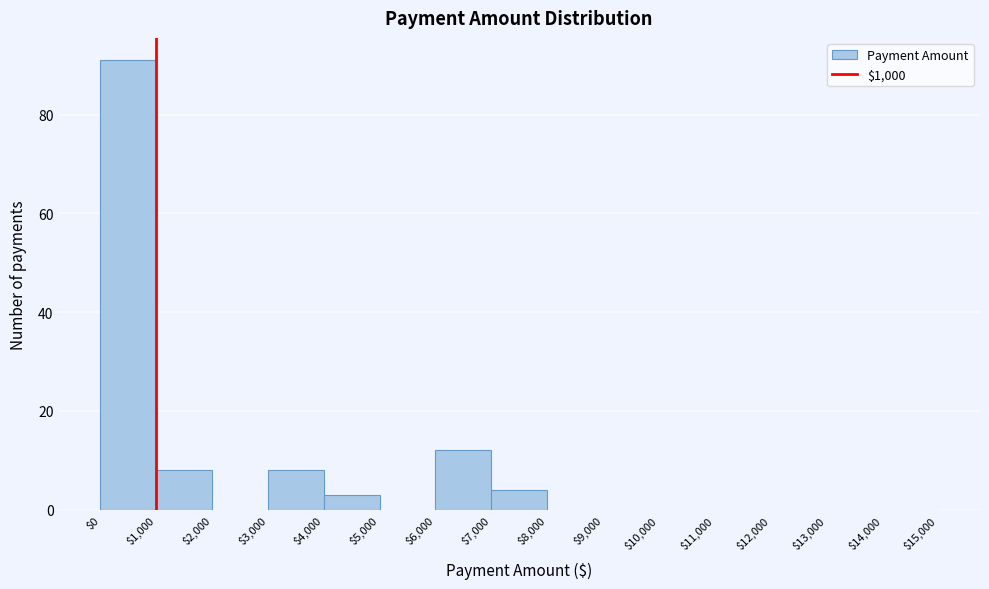

What is the height of the bar covering $4,000 to $5,000 on the x-axis? The values are not printed on the chart, so give them approximately, as read against the axis.

4